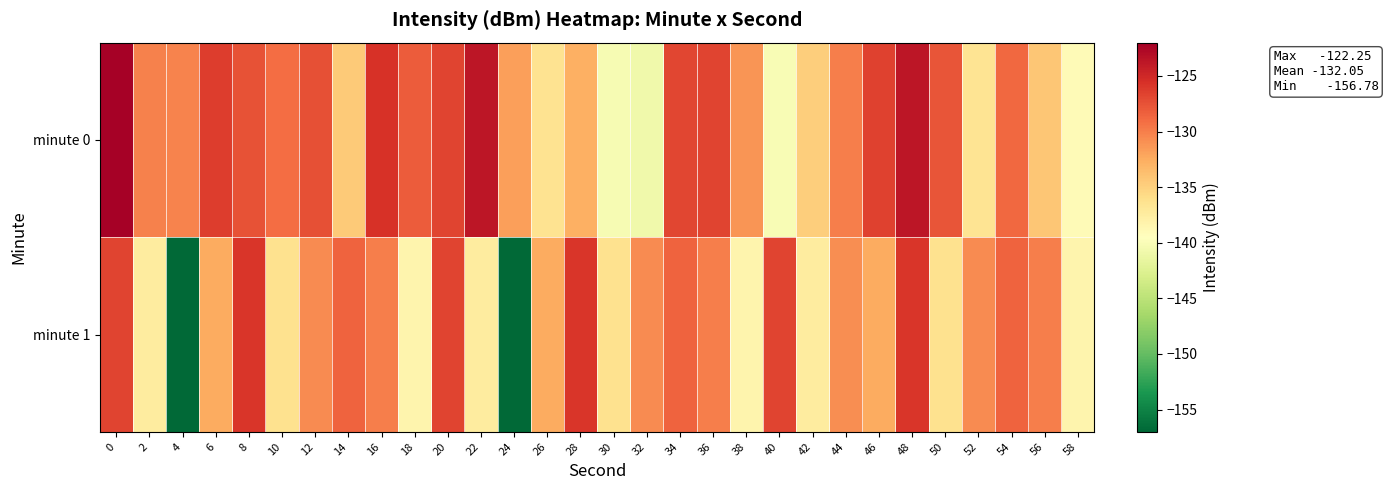

Which series changed the most between 20 and 24?

minute 1